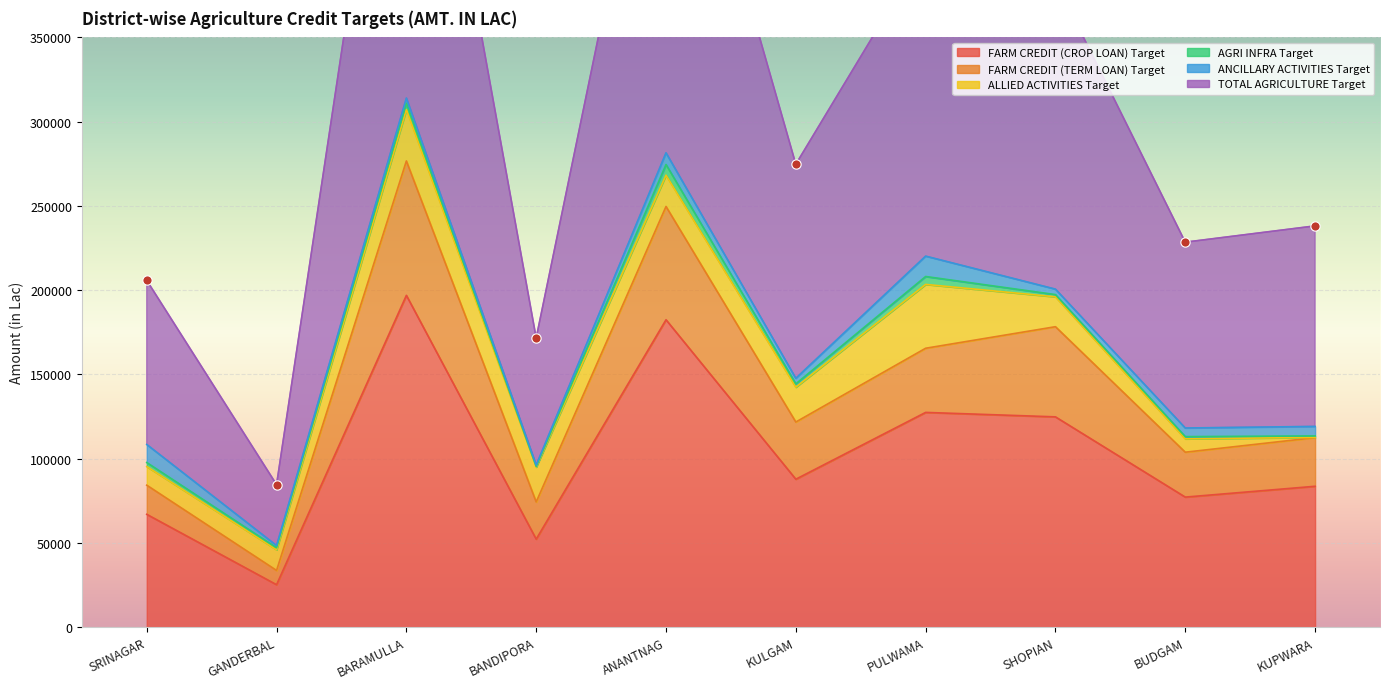

At how many categories does at least one series exceed 90918?

9